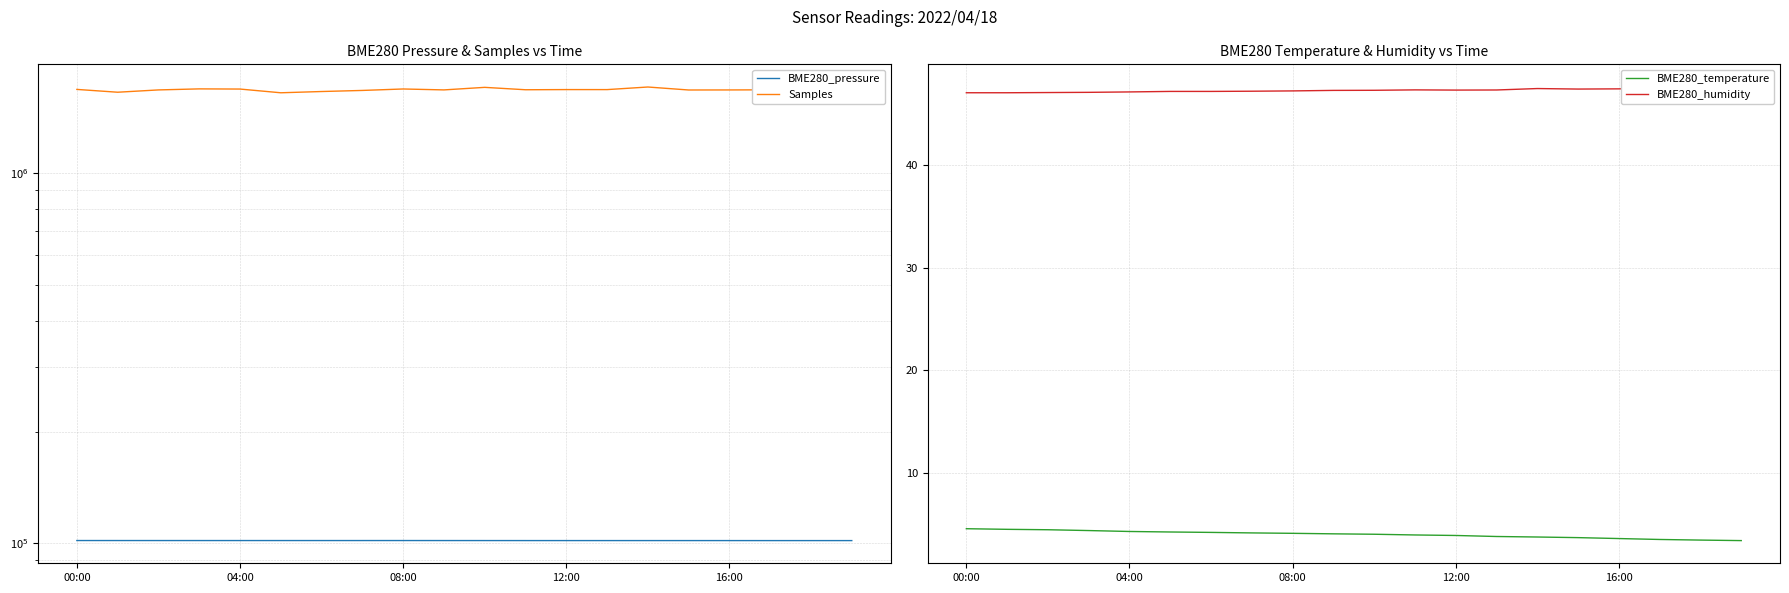

What is the label of the 10th point from the right?

10